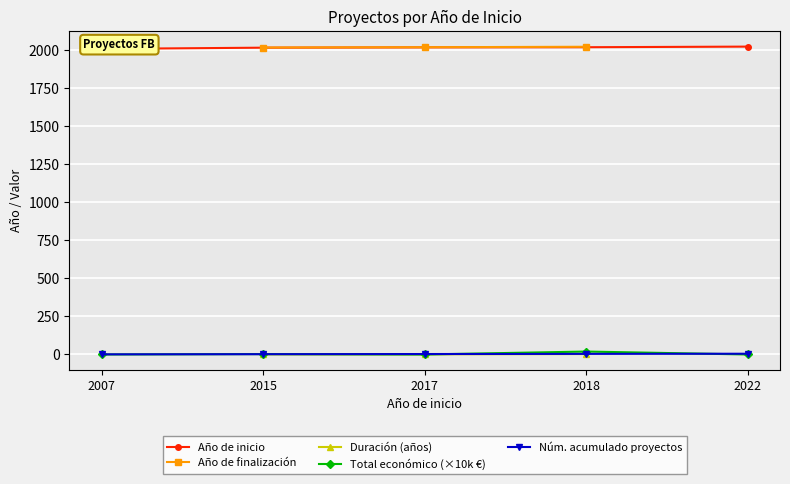

At how many categories does at least one series exceed 1016?

5